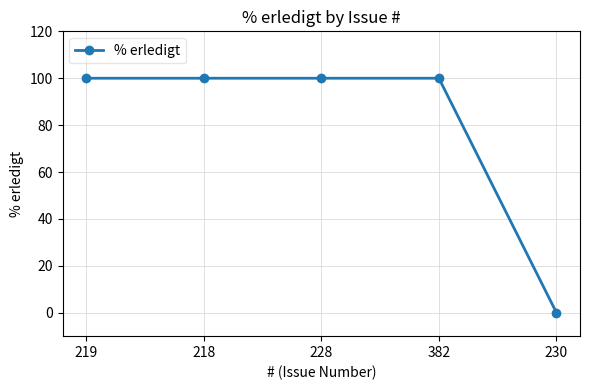

How many values are below 100?

1